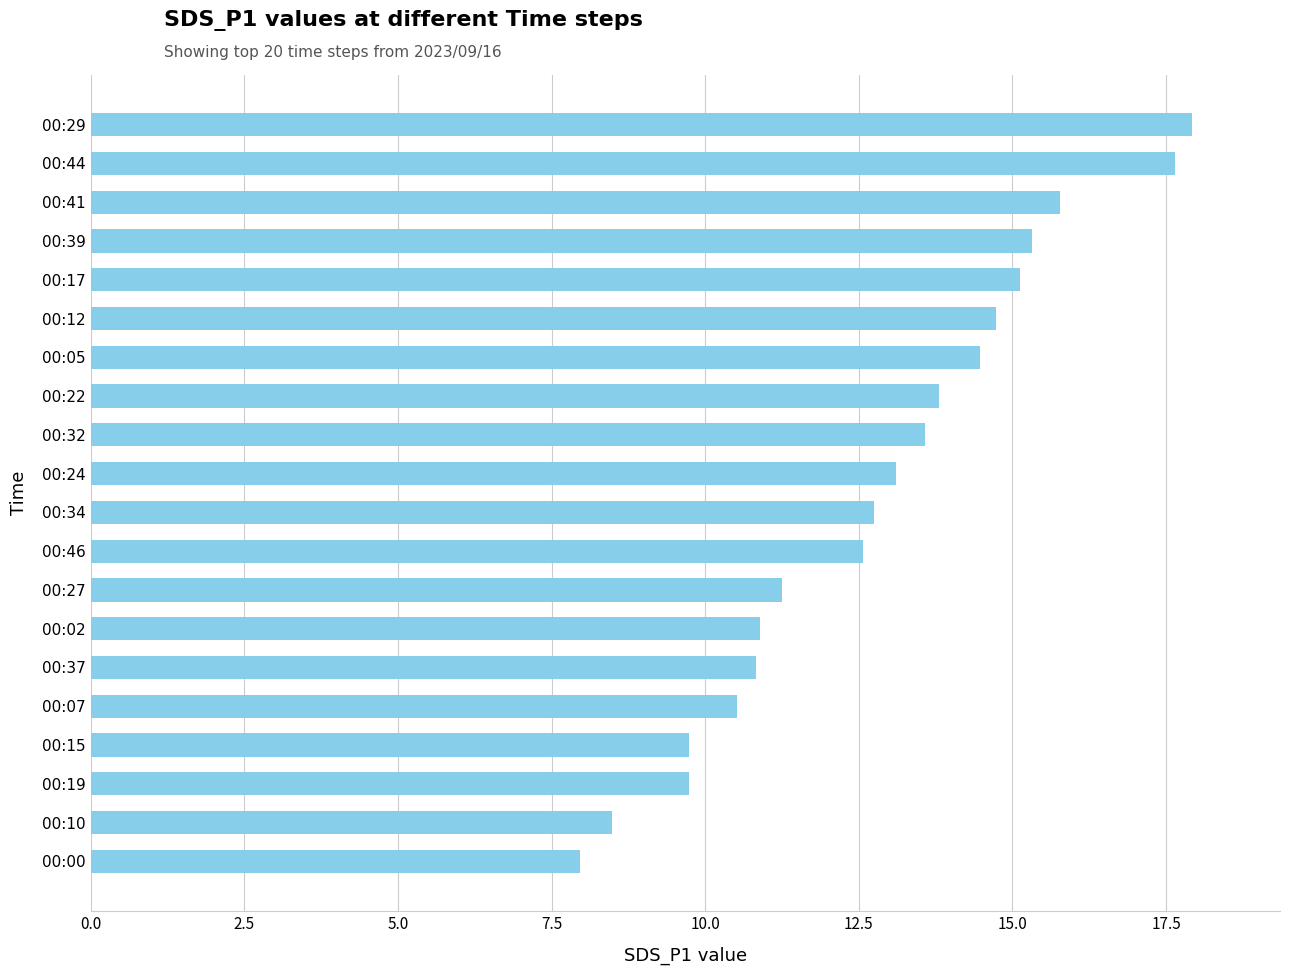

How many bars are there in total?

20